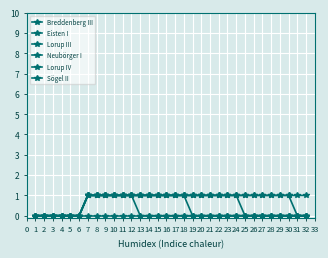

How many lines are shown in the chart?

6